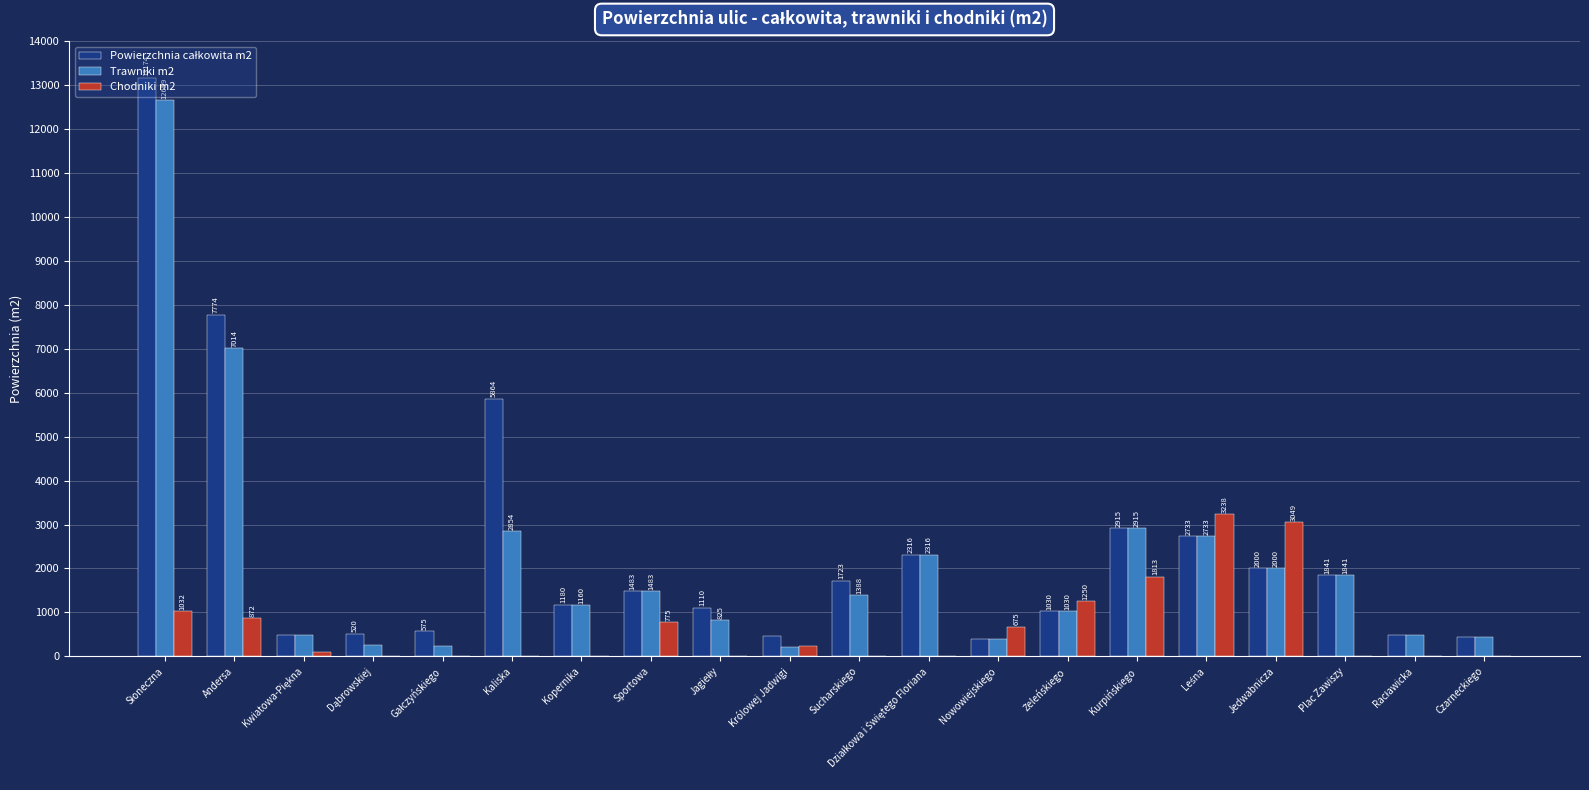

Where is Chodniki m2 nearest to the value 1619?

Kurpińskiego